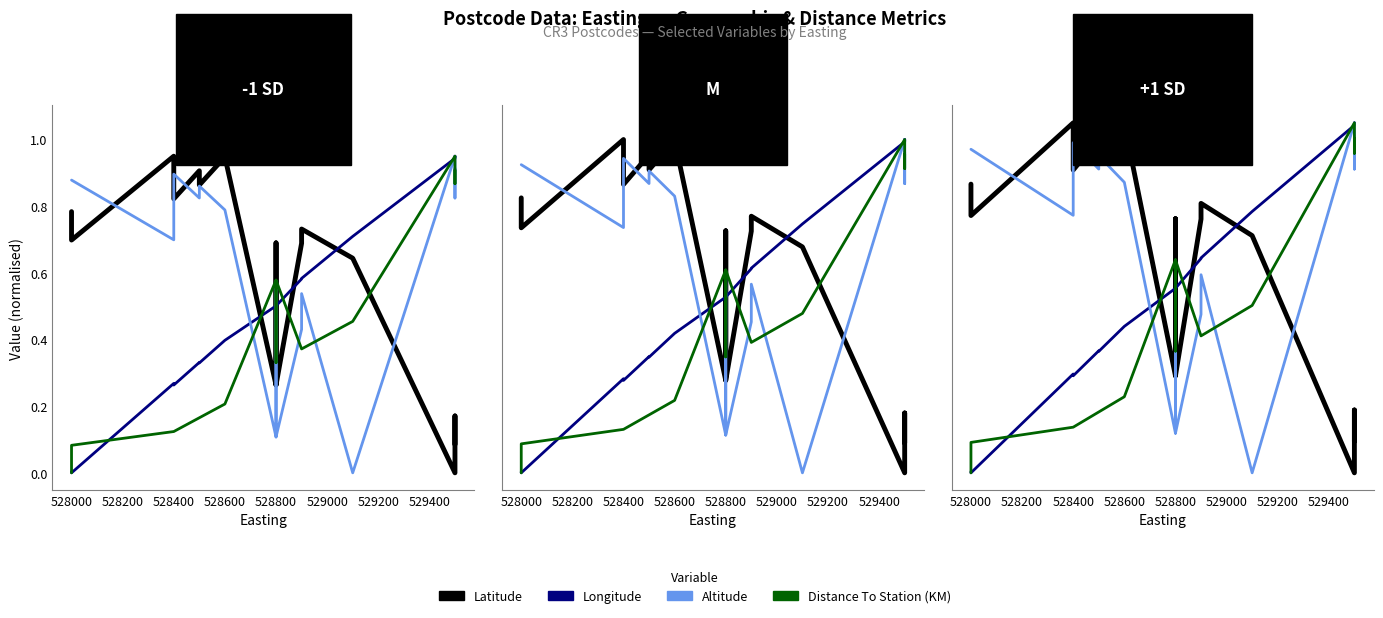

Which series ends up on top after the final intersection of Latitude and Altitude?

Altitude